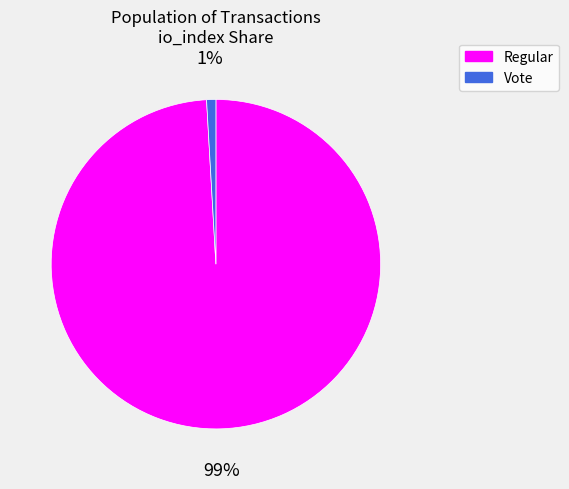

To the nearest percent, what is the difference between the largest and smallest slice percentages?

98%